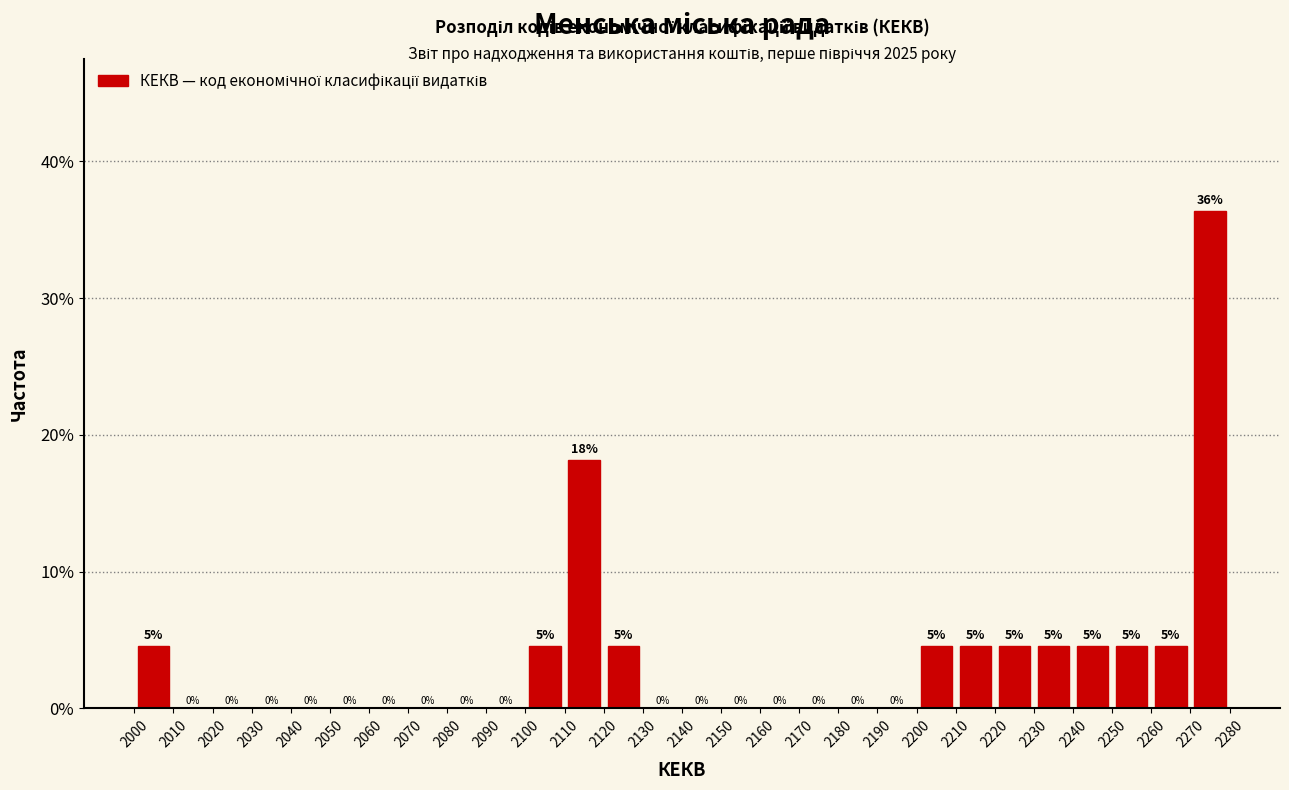

Which range on the x-axis has the tallest bar?

2270 to 2280